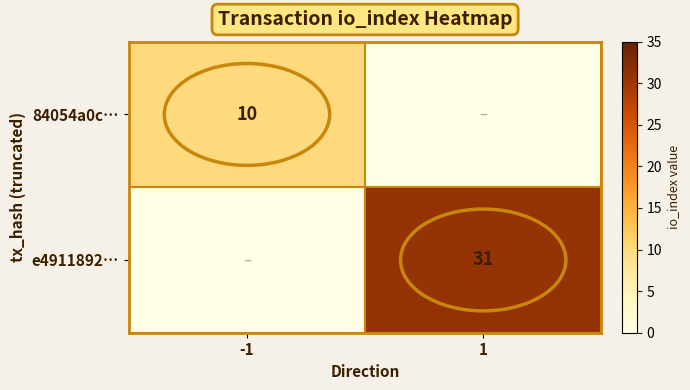

How many data points does each series have?

2